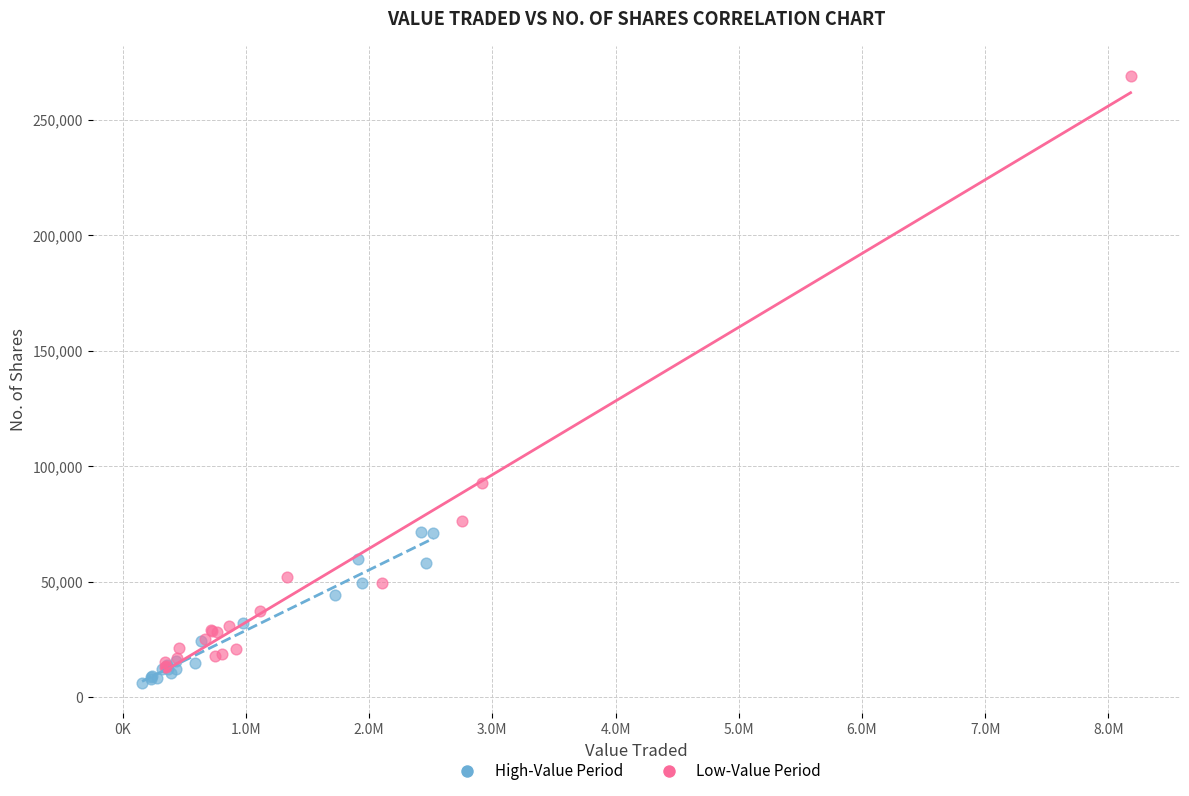

Which series reaches the maximum Y coordinate?

Low-Value Period